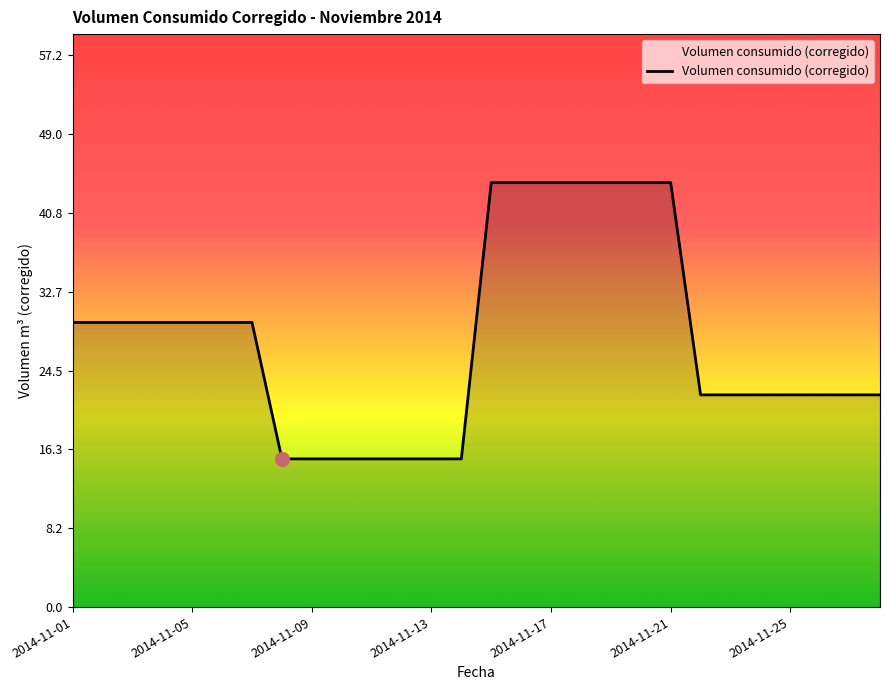

What is the greatest value displayed?

44.0